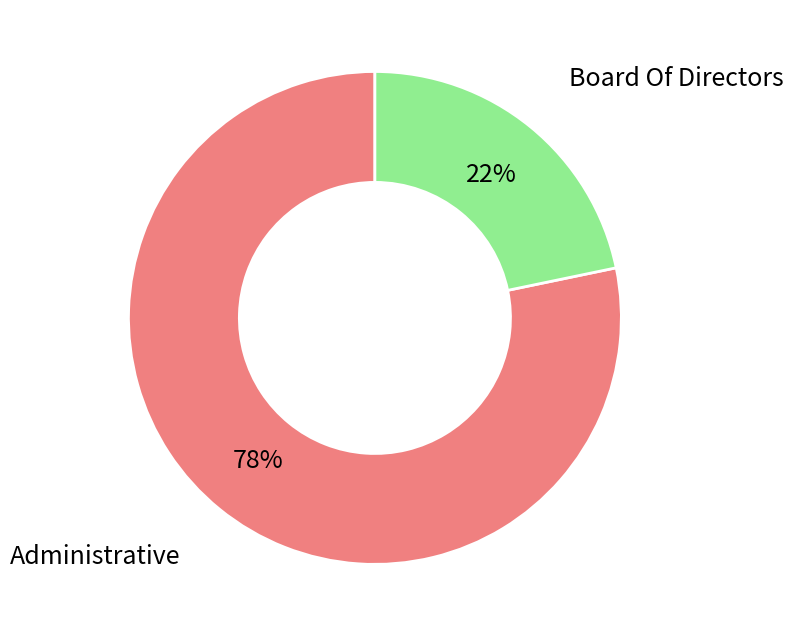

True or false: Administrative accounts for 85% of the total.

False